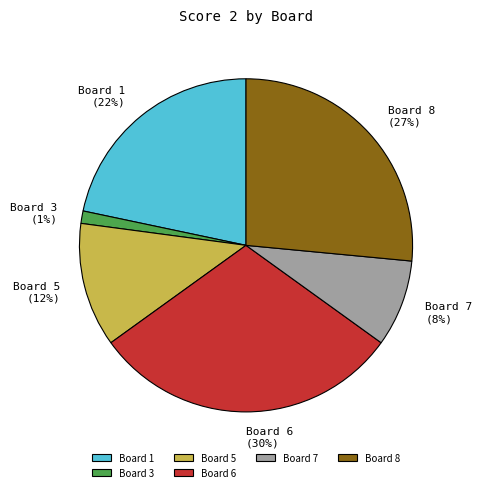

To the nearest percent, what portion does Board 8 represent?

27%